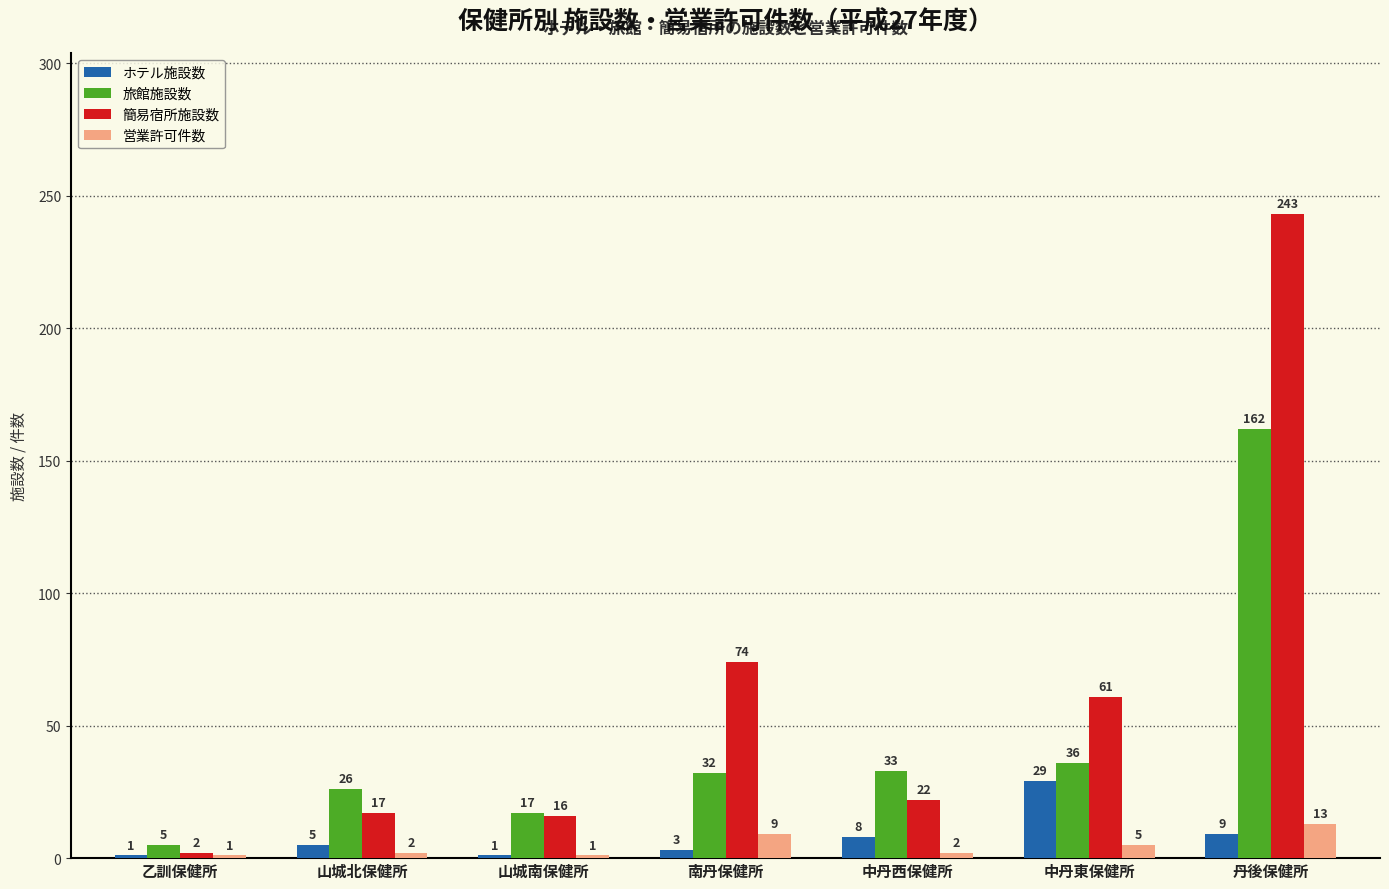

Rank the series at 山城北保健所 from lowest to highest value.

営業許可件数, ホテル施設数, 簡易宿所施設数, 旅館施設数